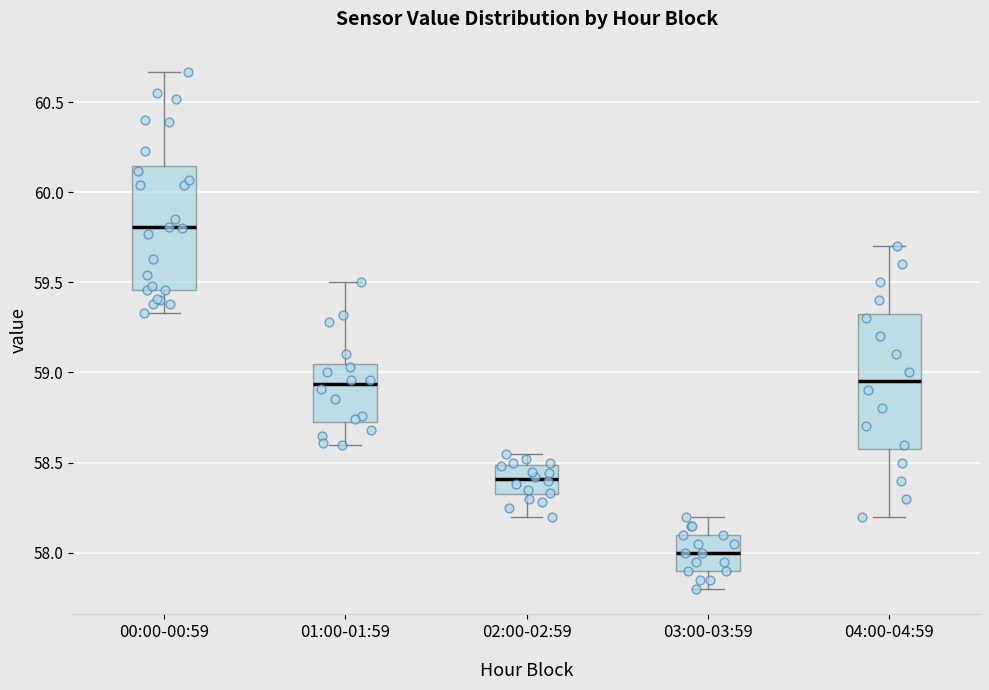

Where does the upper whisker of the box for 04:00-04:59 end on the y-axis? The values are not printed on the chart, so give them approximately, as read against the axis.

59.70